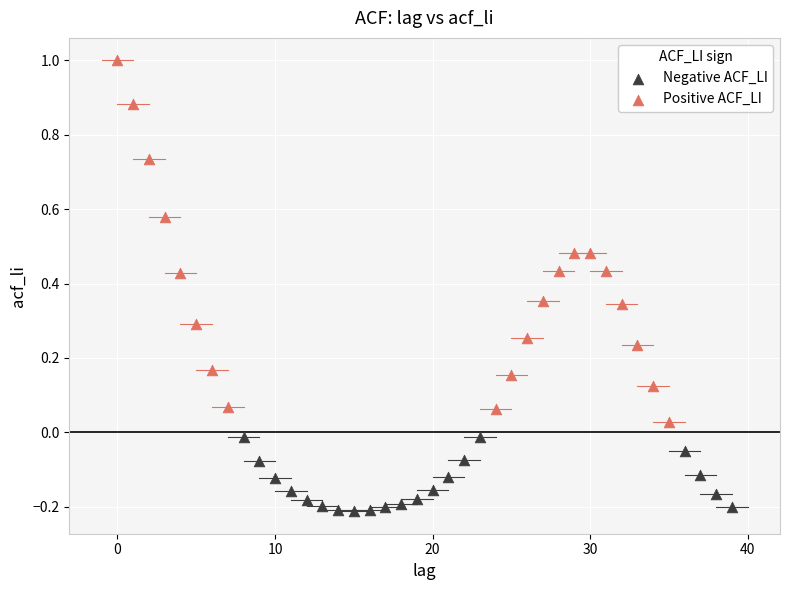

Which series reaches the minimum Y coordinate?

Negative ACF_LI